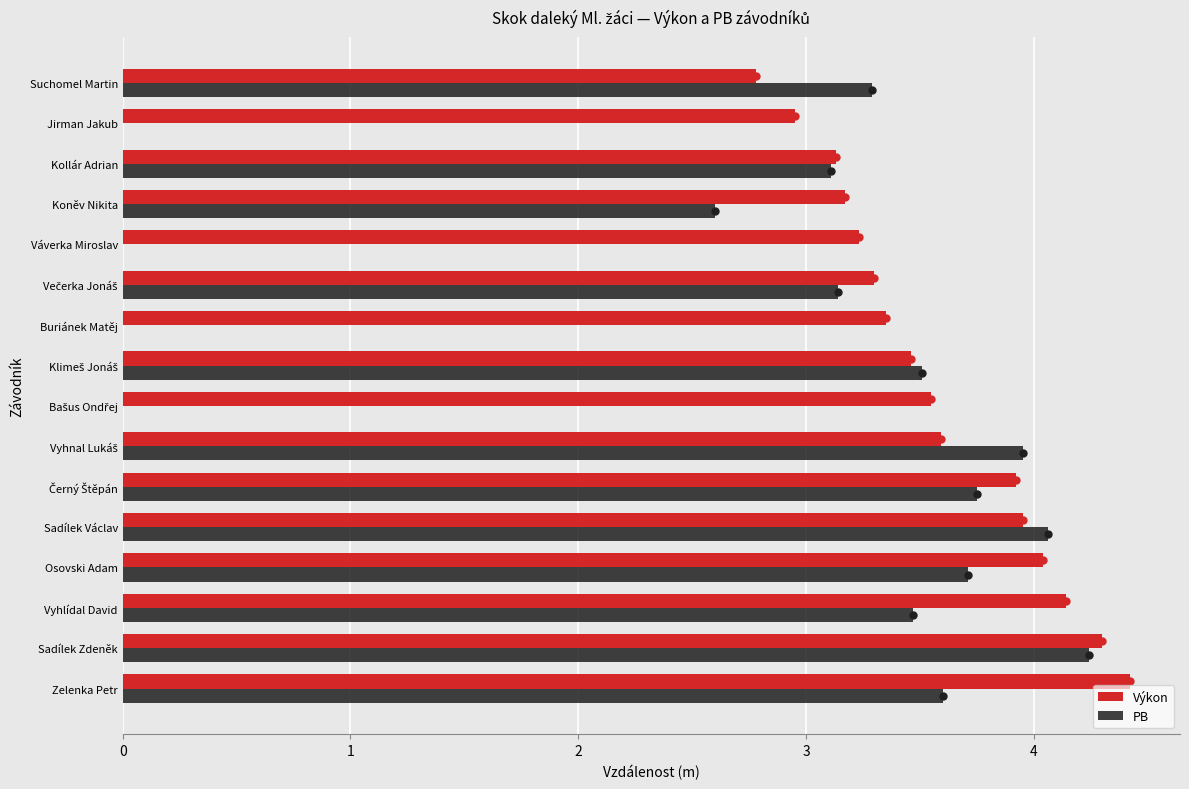

Is the value of Výkon at Sadílek Zdeněk greater than the value of PB at Buriánek Matěj?

Yes